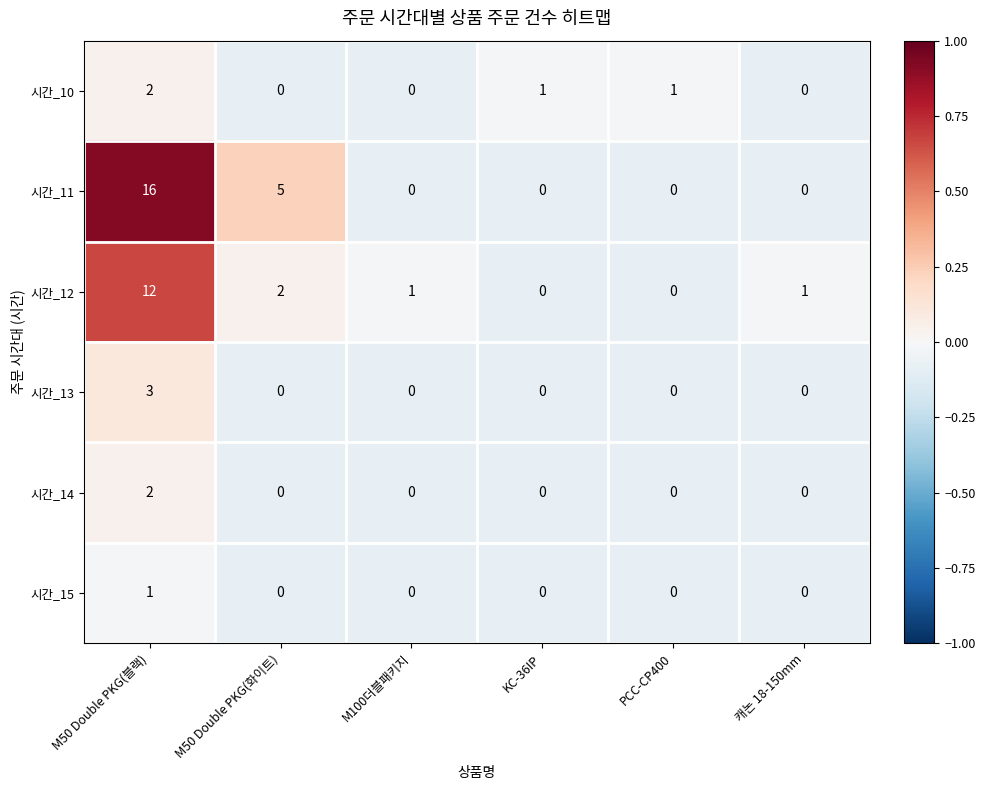

How many 시간_11 values are between 0 and 5?

5